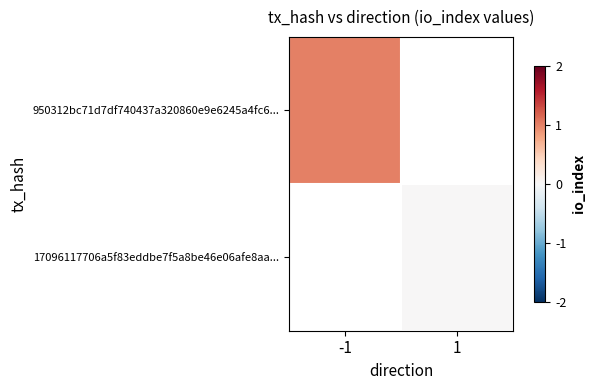

Which label corresponds to the smallest value in the chart?

1